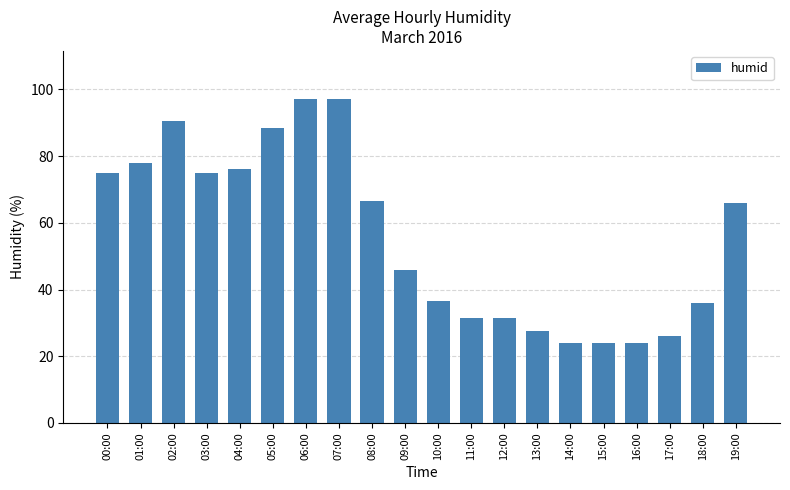

True or false: the data shows 66.0 at 19:00.

True